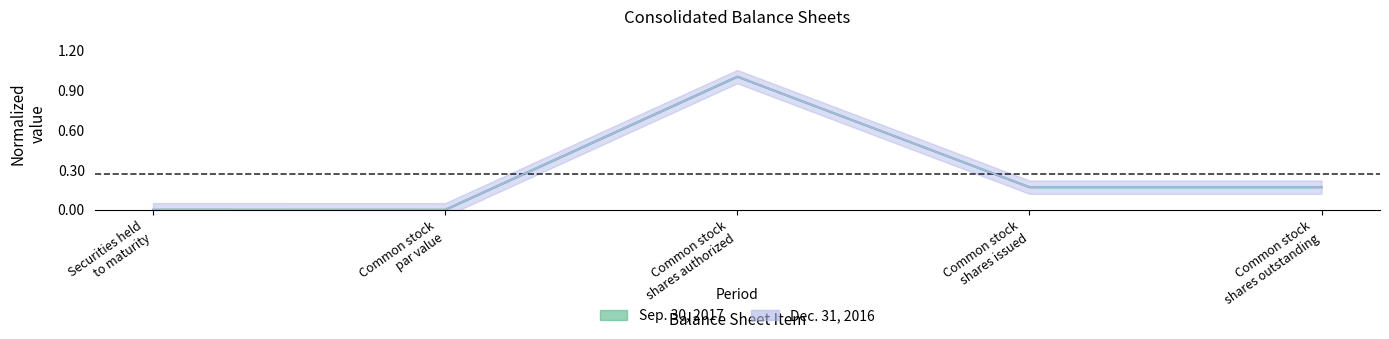

Where is the first local minimum for Sep. 30, 2017?

Common stock par value